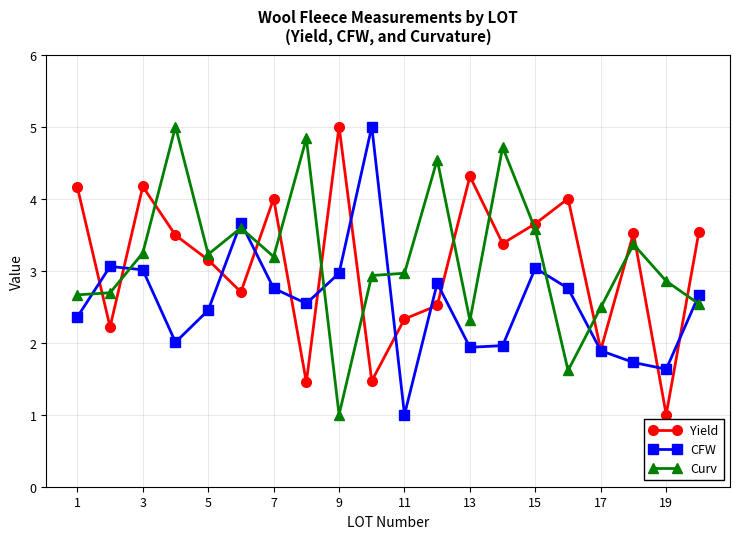

What is the smallest value displayed?

1.0